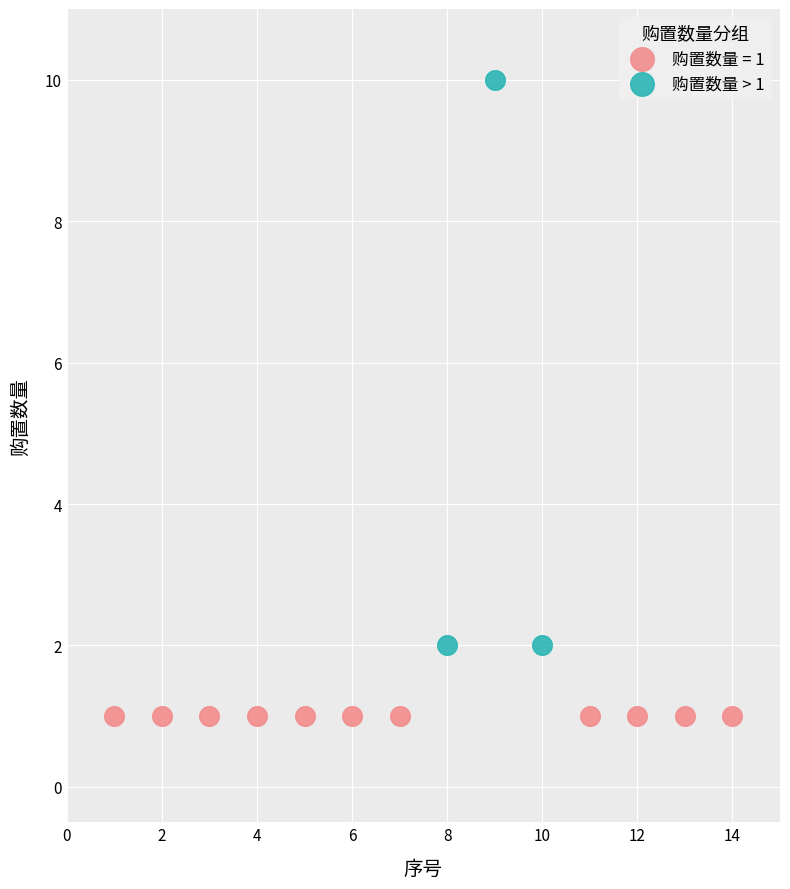

Which series contains the lowest Y value?

购置数量 = 1